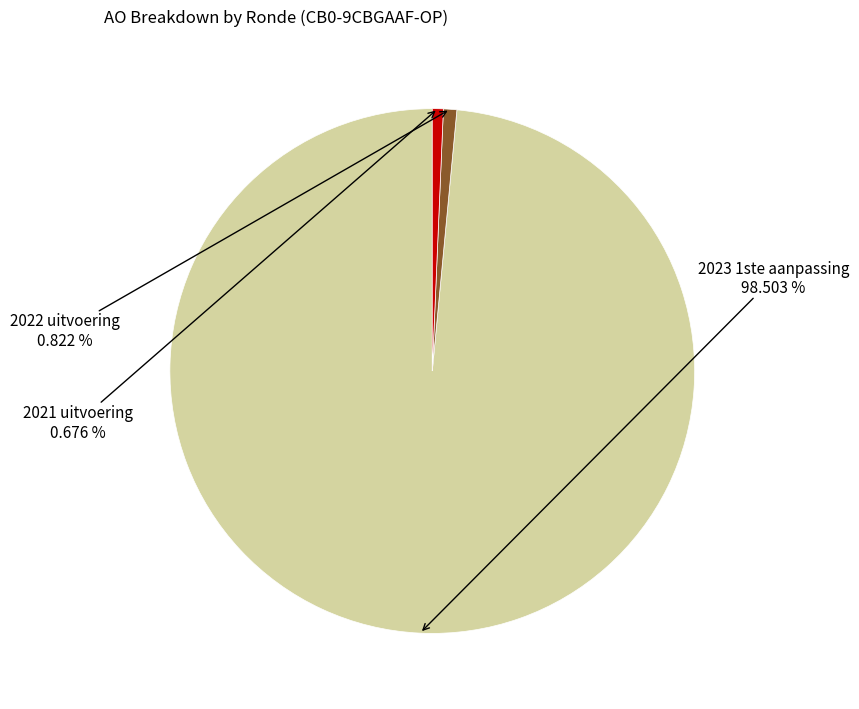

To the nearest percent, what is the difference between the largest and smallest slice percentages?

98%